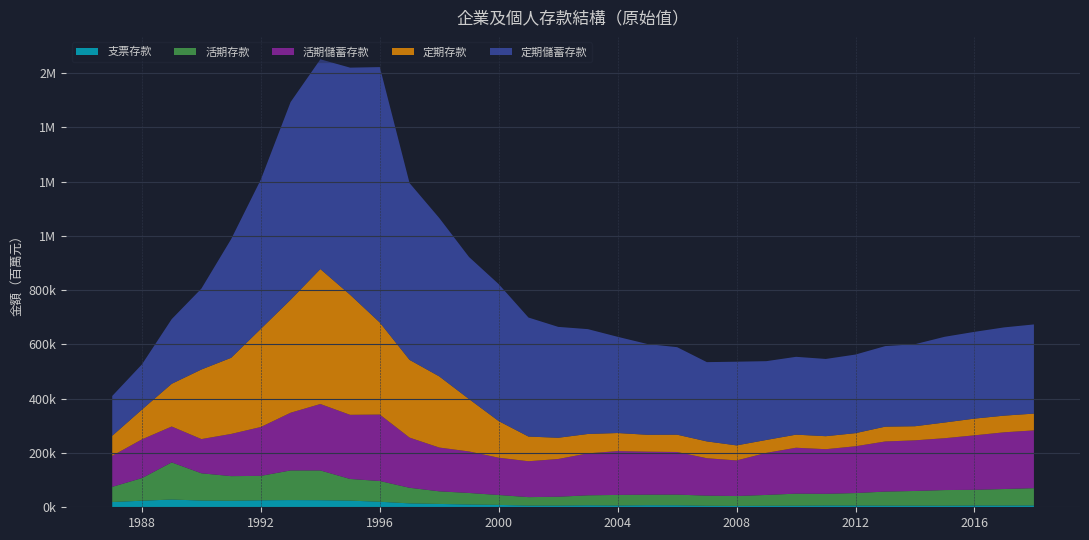

Reading left to right, extract all data points from this chart.

支票存款: 1987=19432	1988=24137	1989=28588	1990=24750	1991=24060	1992=25735	1993=26575	1994=26038	1995=24513	1996=20338	1997=14382	1998=12331	1999=10181	2000=8760	2001=6221	2002=6306	2003=7260	2004=6522	2005=7564	2006=7264	2007=5498	2008=5012	2009=5421	2010=5767	2011=6480	2012=6374	2013=5986	2014=5926	2015=5770	2016=6467	2017=6405	2018=6757
活期存款: 1987=55891	1988=83437	1989=136793	1990=100489	1991=90693	1992=90020	1993=109254	1994=109736	1995=79831	1996=76451	1997=57469	1998=46449	1999=42544	2000=36442	2001=31182	2002=32596	2003=36817	2004=39032	2005=38949	2006=39426	2007=37396	2008=36401	2009=40053	2010=44515	2011=43185	2012=46027	2013=51863	2014=54218	2015=57693	2016=57885	2017=60878	2018=63652
活期儲蓄存款: 1987=114442	1988=142756	1989=132264	1990=126089	1991=155523	1992=180158	1993=212611	1994=244763	1995=236363	1996=244864	1997=184938	1998=161327	1999=152989	2000=137438	2001=132212	2002=138968	2003=154633	2004=161545	2005=158417	2006=157012	2007=137857	2008=131193	2009=154998	2010=169121	2011=164355	2012=172475	2013=184647	2014=186570	2015=191100	2016=200826	2017=209052	2018=212896
定期存款: 1987=73730	1988=109833	1989=157387	1990=256463	1991=280621	1992=361845	1993=416336	1994=497381	1995=442514	1996=339152	1997=286464	1998=262201	1999=193162	2000=134867	2001=91031	2002=78290	2003=71495	2004=66560	2005=62269	2006=63849	2007=62001	2008=55475	2009=47667	2010=48253	2011=47977	2012=48336	2013=54667	2014=51988	2015=57908	2016=61581	2017=61422	2018=61937
定期儲蓄存款: 1987=146715	1988=166523	1989=238329	1990=298243	1991=437442	1992=550530	1993=728762	1994=773066	1995=836954	1996=941445	1997=651599	1998=583643	1999=523528	2000=504696	2001=438598	2002=408669	2003=386280	2004=354557	2005=334431	2006=322507	2007=292142	2008=308440	2009=290356	2010=286836	2011=284630	2012=289660	2013=296833	2014=302288	2015=315889	2016=319735	2017=325214	2018=328606